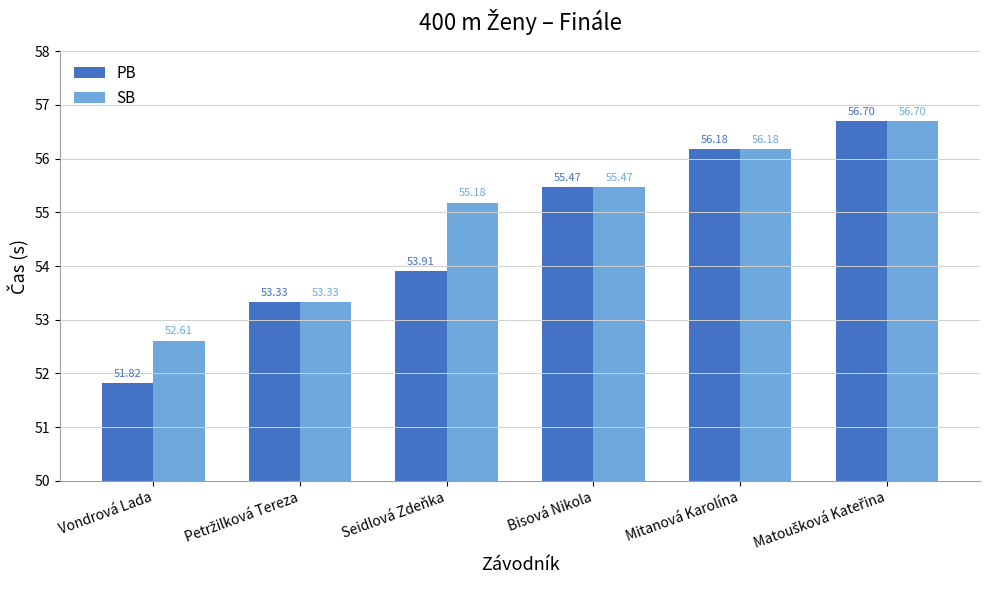

At which label does PB first exceed 55?

Bisová Nikola